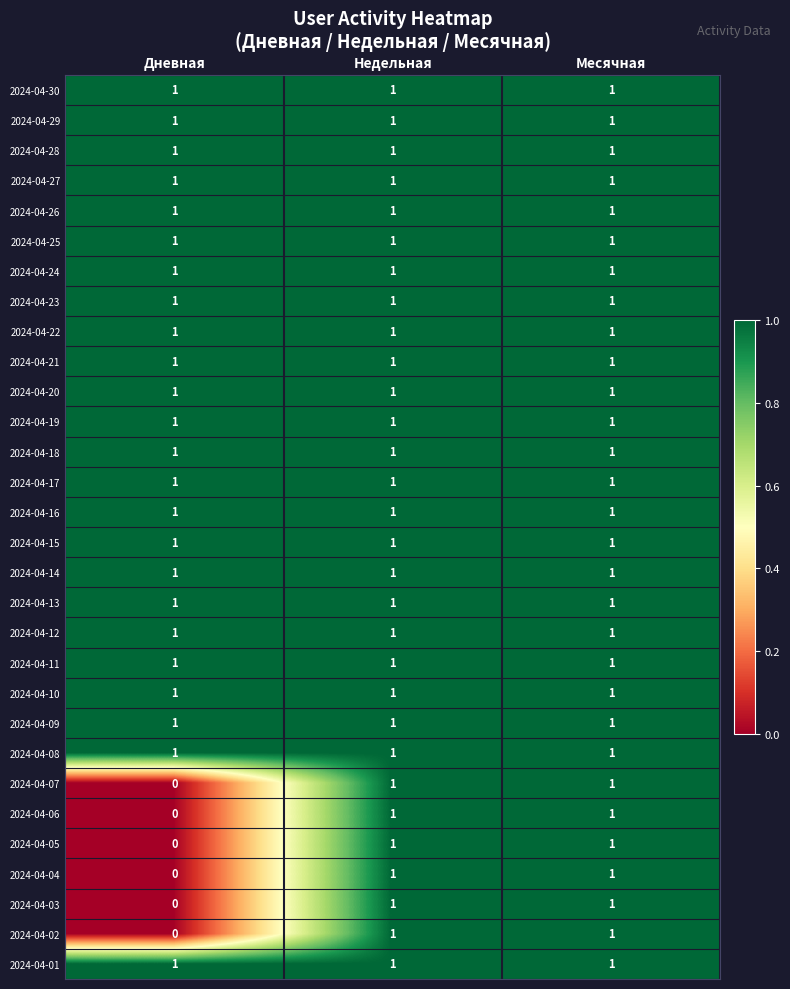

True or false: 2024-04-12 has a value of 1 at Дневная.

True